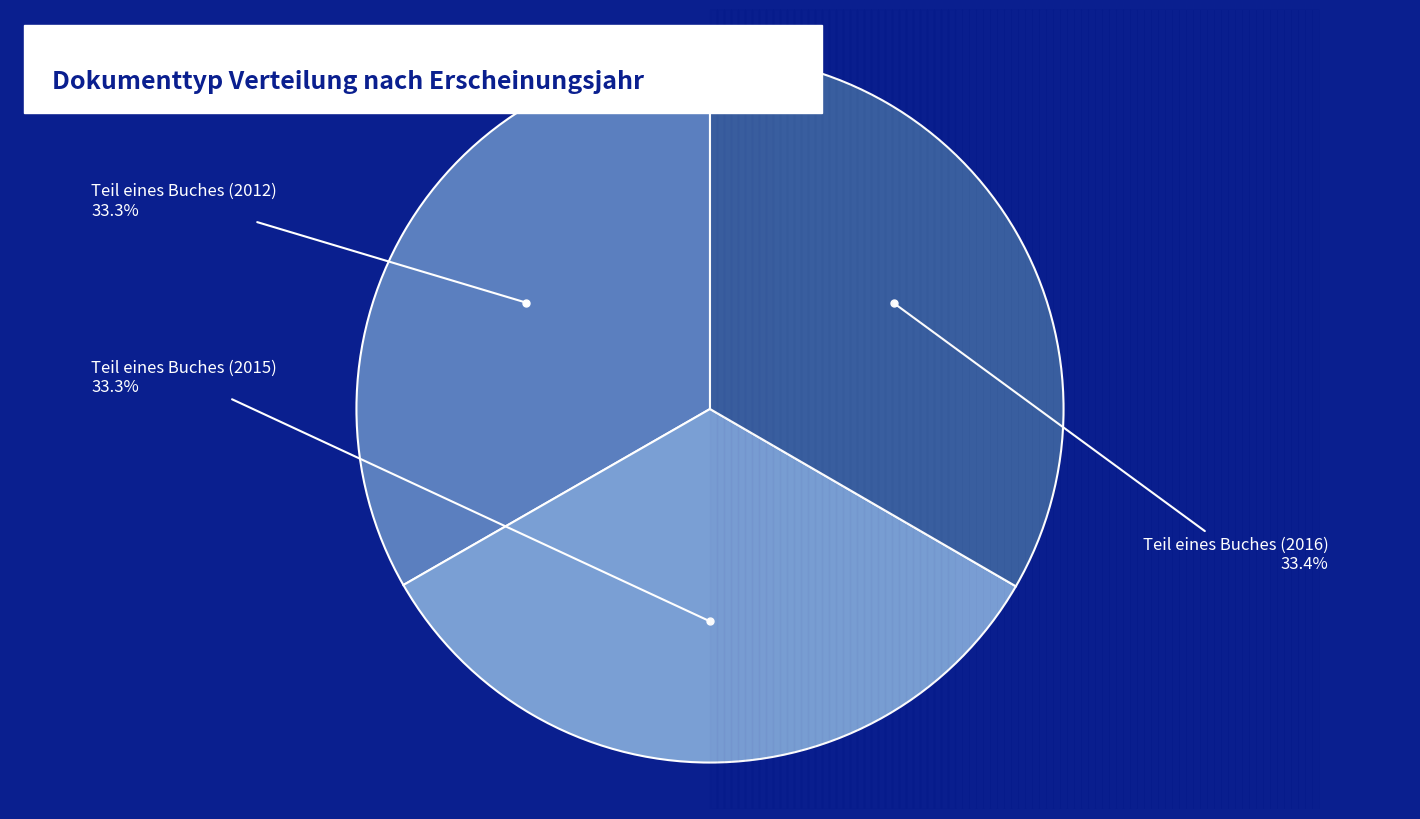

What is the ratio of the value at Teil eines Buches (2015) to the value at Teil eines Buches (2012)?

1.0